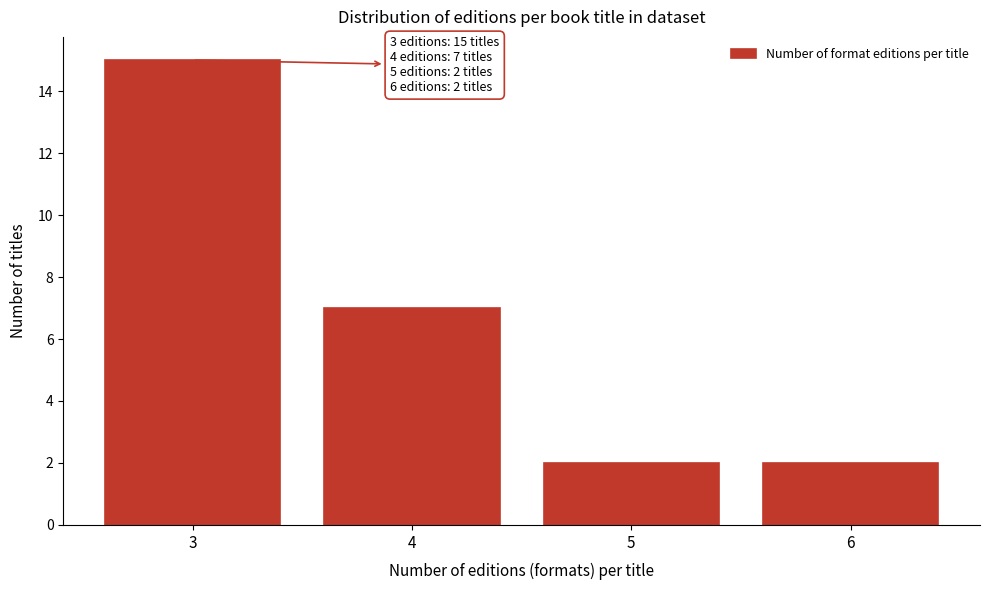

Over which range of the x-axis is the bar tallest?

2.5 to 3.5